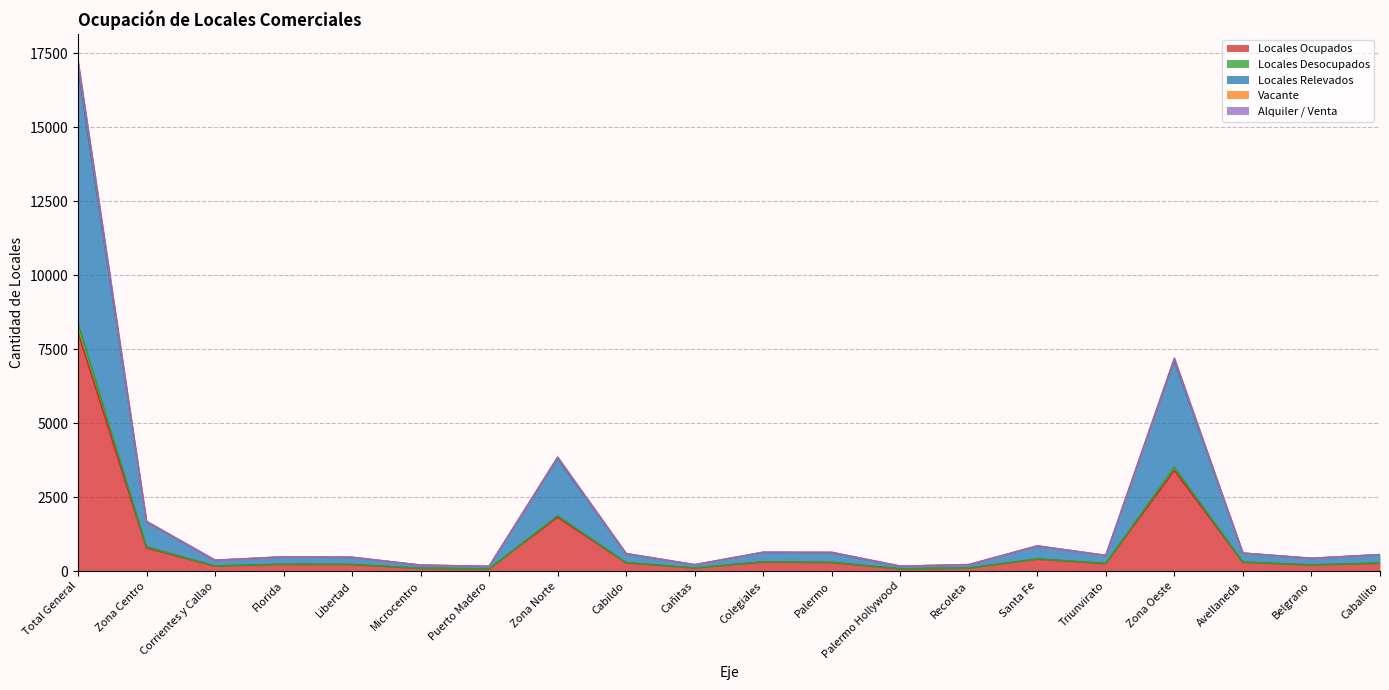

Count the number of categories in the chart.

20